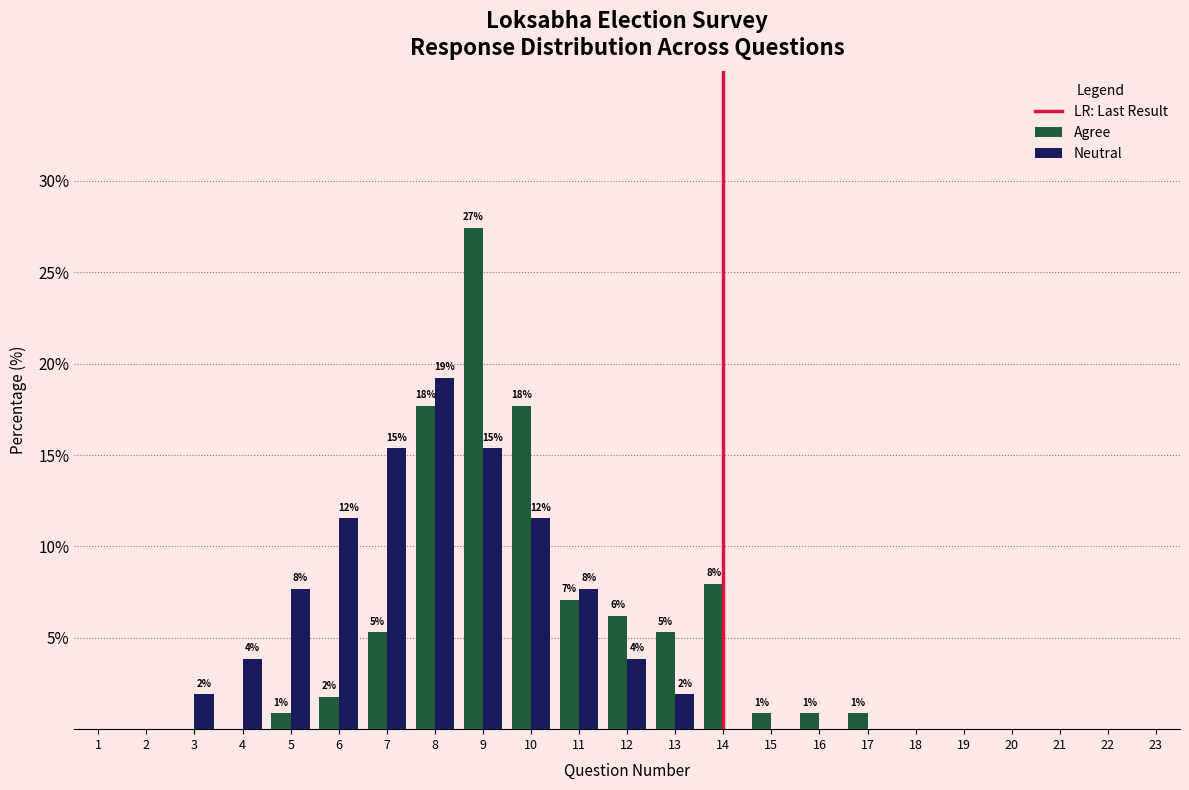

Does the chart contain stacked bars?

No